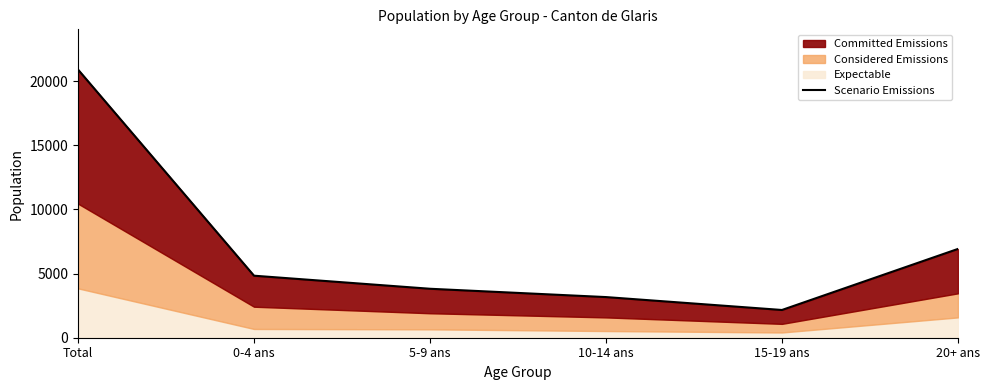

What is the minimum value shown in the chart?

2162